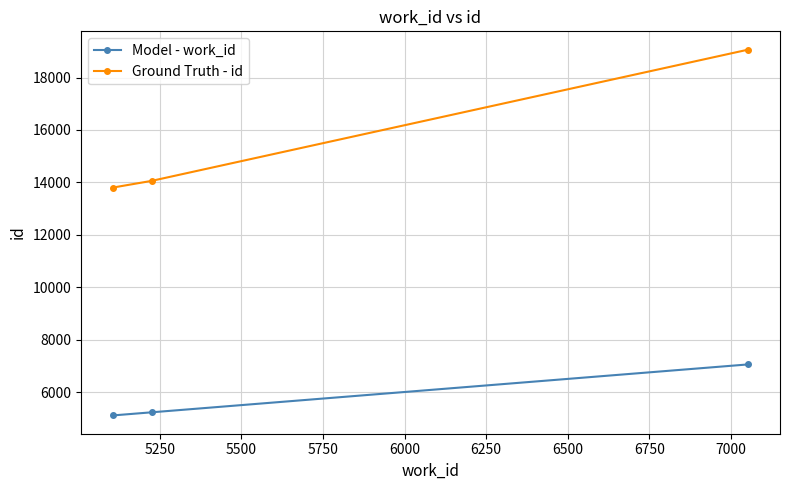

List the series in order of their overall mean, lowest first.

Model - work_id, Ground Truth - id